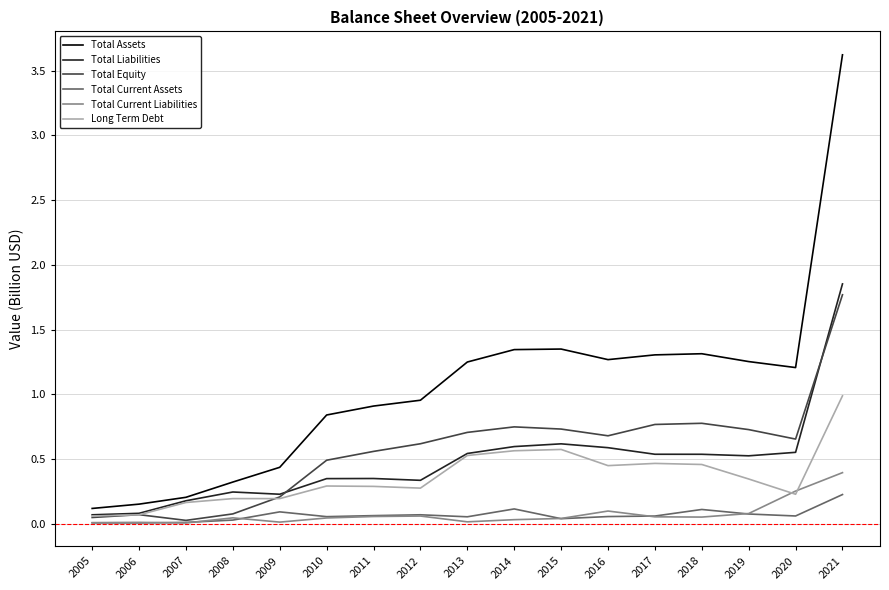

Is the value of Total Equity at 2017 greater than the value of Total Liabilities at 2008?

Yes